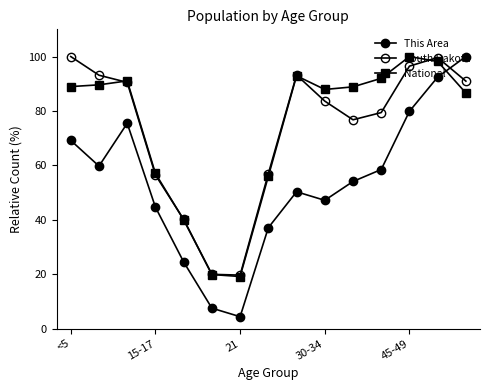

At how many categories does at least one series exceed 69?

10